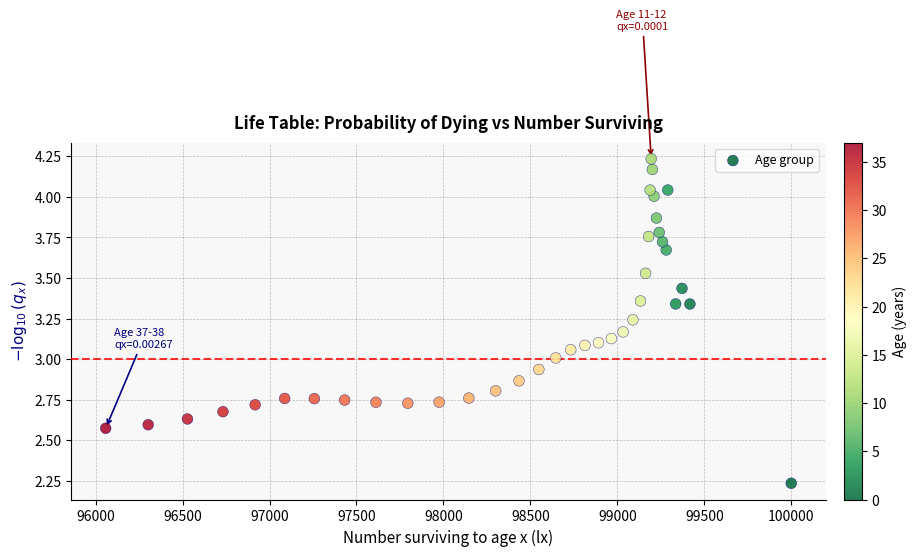

What is the range of Y values (max minus min)?

2.0